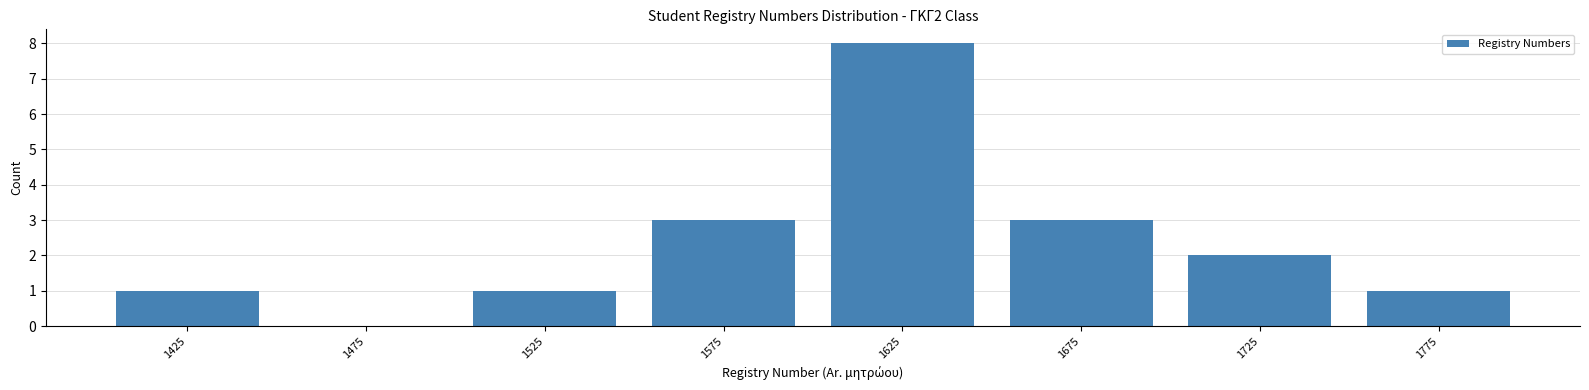

Over which range of the x-axis is the bar tallest?

1600 to 1650